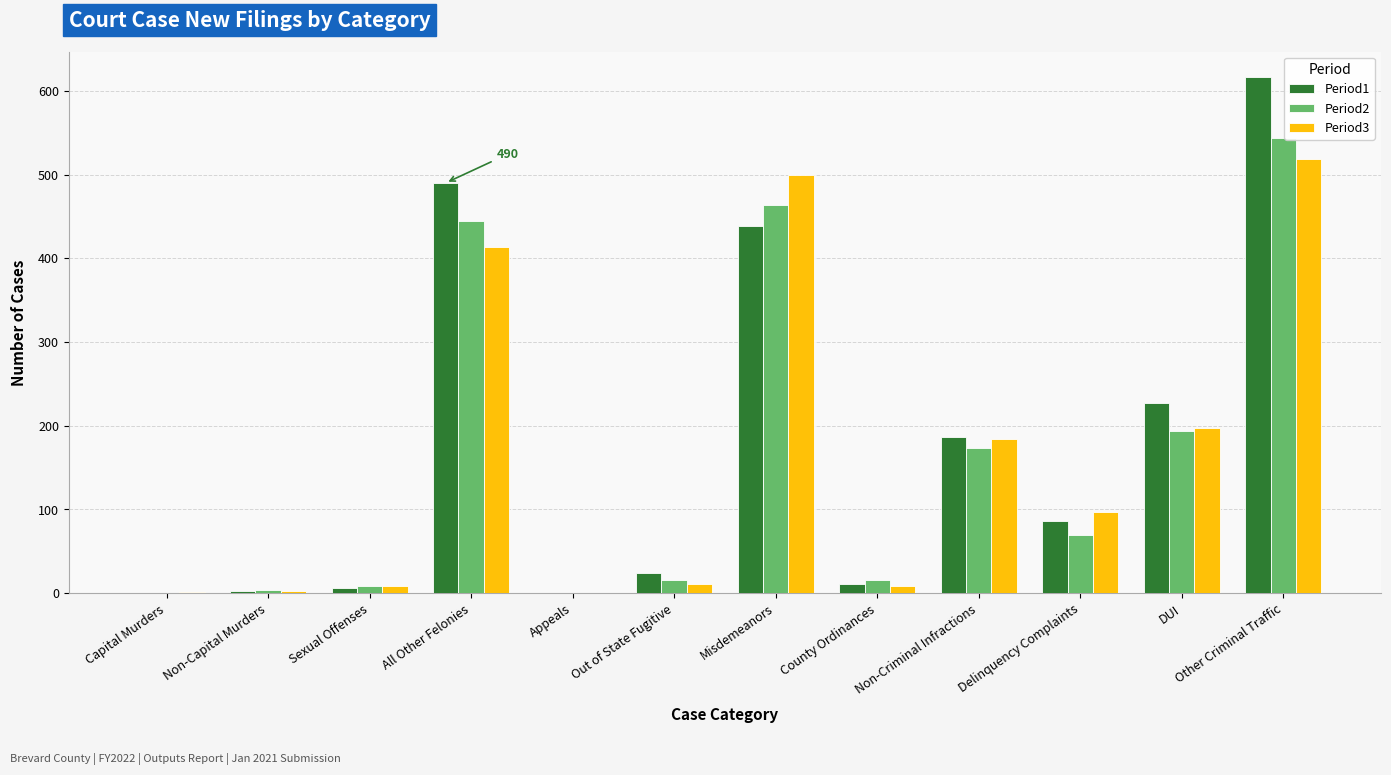

How many distinct data groups are displayed?

3